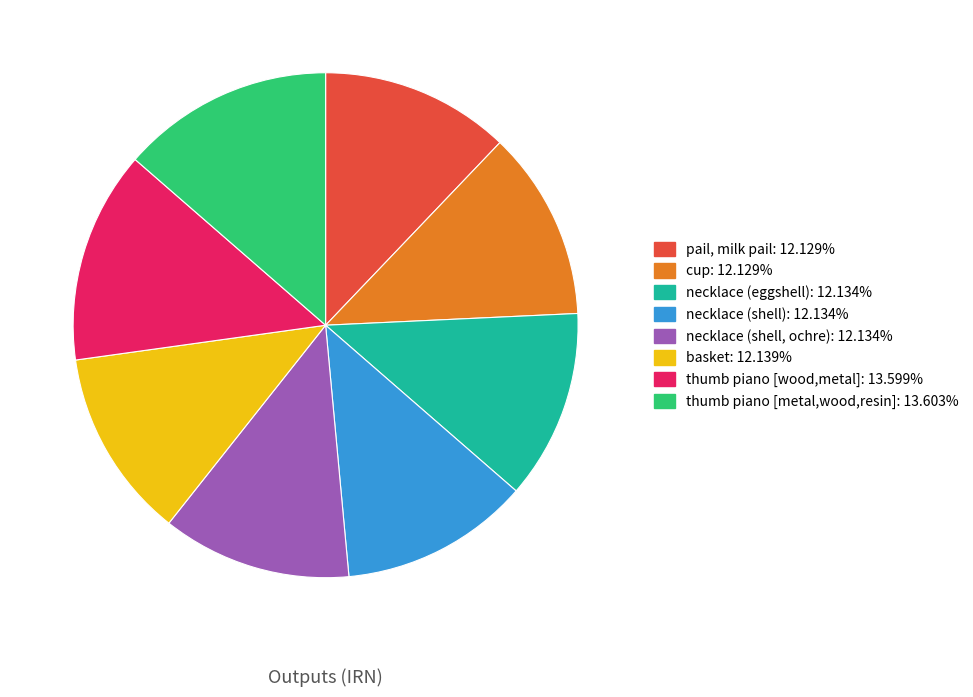

The necklace (eggshell) slice represents 26% of the pie. True or false?

False